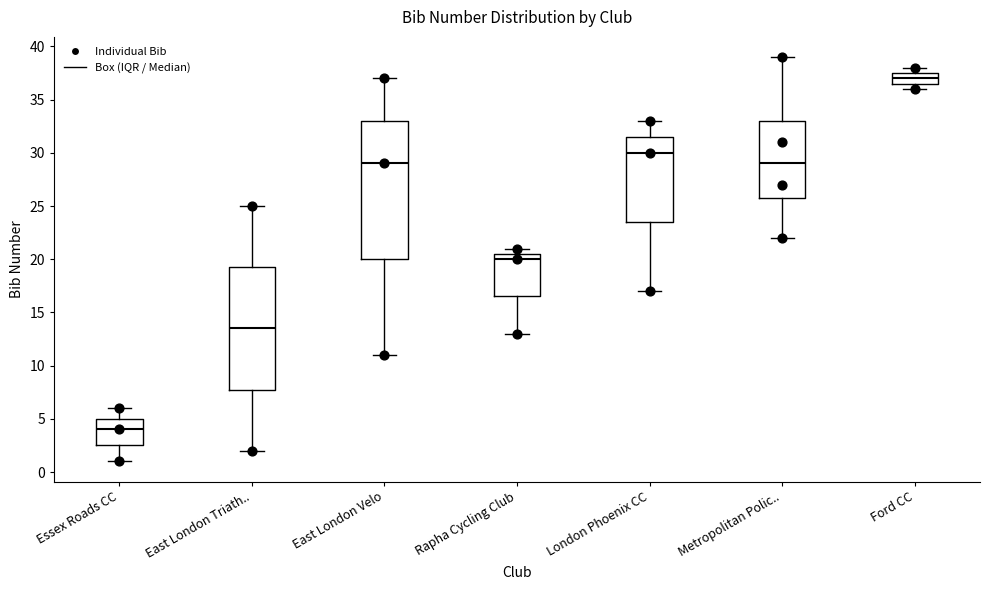

Reading left to right, transcribe this box plot: for each box, give where its median line is, the range the box spans, and where its two whiskers end, as read against the y-axis. The values are not printed on the chart, so give them approximately, as read against the axis.

Essex Roads CC: median 4.0, box 2.5 to 5.0, whiskers 1.0 to 6.0
East London Triath..: median 13.5, box 8.0 to 19.5, whiskers 2.0 to 25.0
East London Velo: median 29.0, box 20.0 to 33.0, whiskers 11.0 to 37.0
Rapha Cycling Club: median 20.0, box 16.5 to 20.5, whiskers 13.0 to 21.0
London Phoenix CC: median 30.0, box 23.5 to 31.5, whiskers 17.0 to 33.0
Metropolitan Polic..: median 29.0, box 26.0 to 33.0, whiskers 22.0 to 39.0
Ford CC: median 37.0, box 36.5 to 37.5, whiskers 36.0 to 38.0